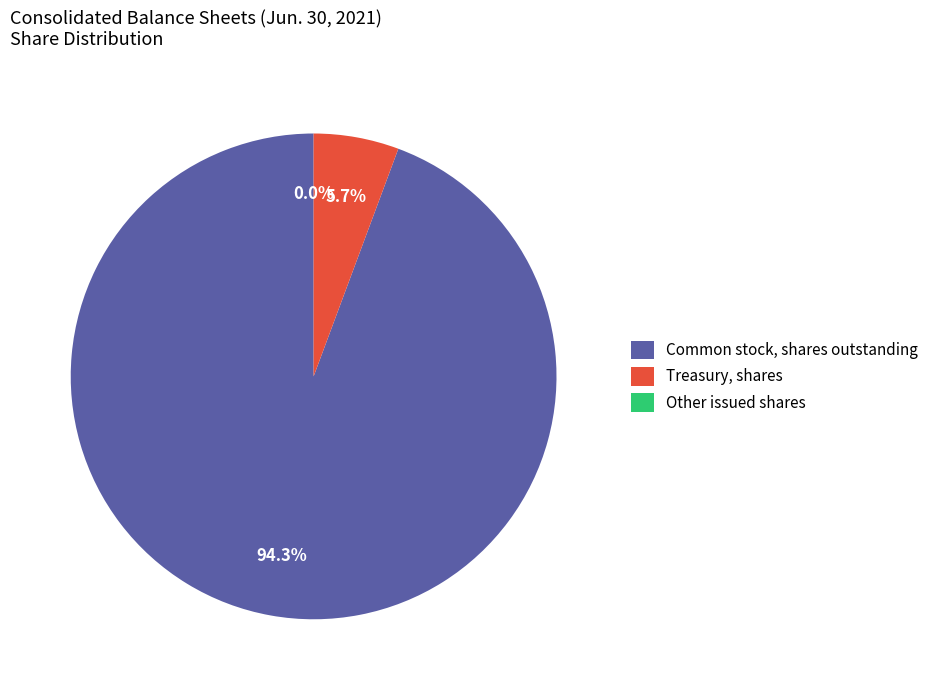

Approximately how many times larger is the value at Treasury, shares compared to Common stock, shares outstanding?

0.1